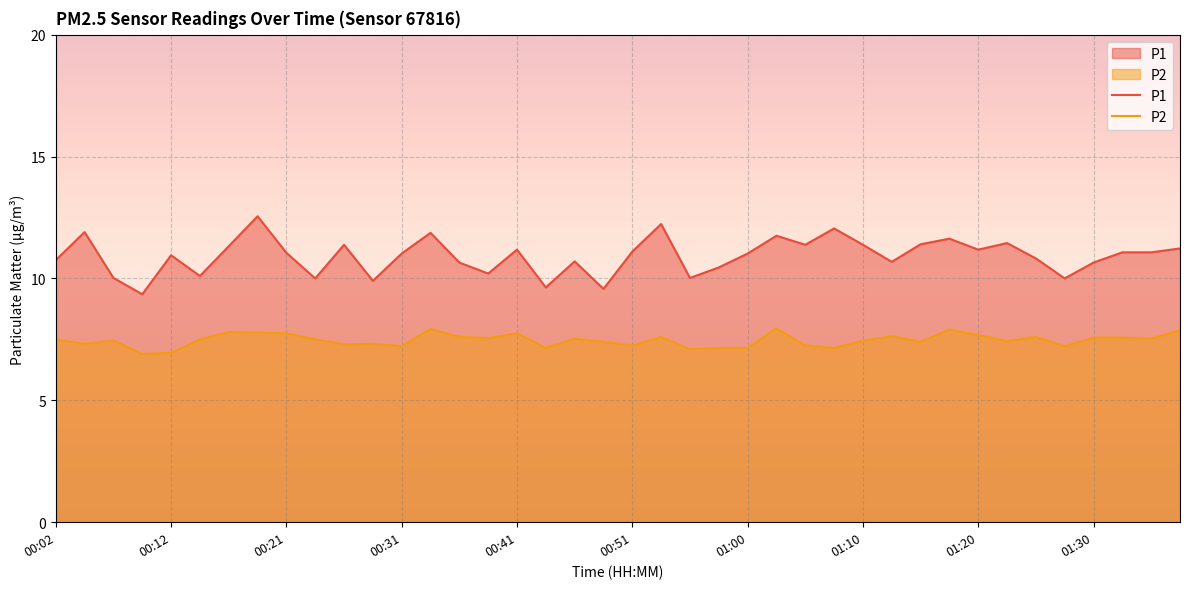

At how many categories does at least one series exceed 11?

22